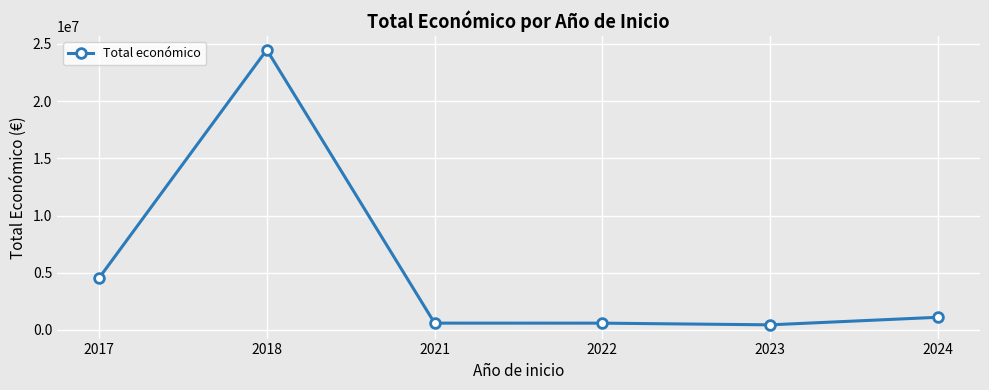

Is it true that the value at 2021 is 598659?

True